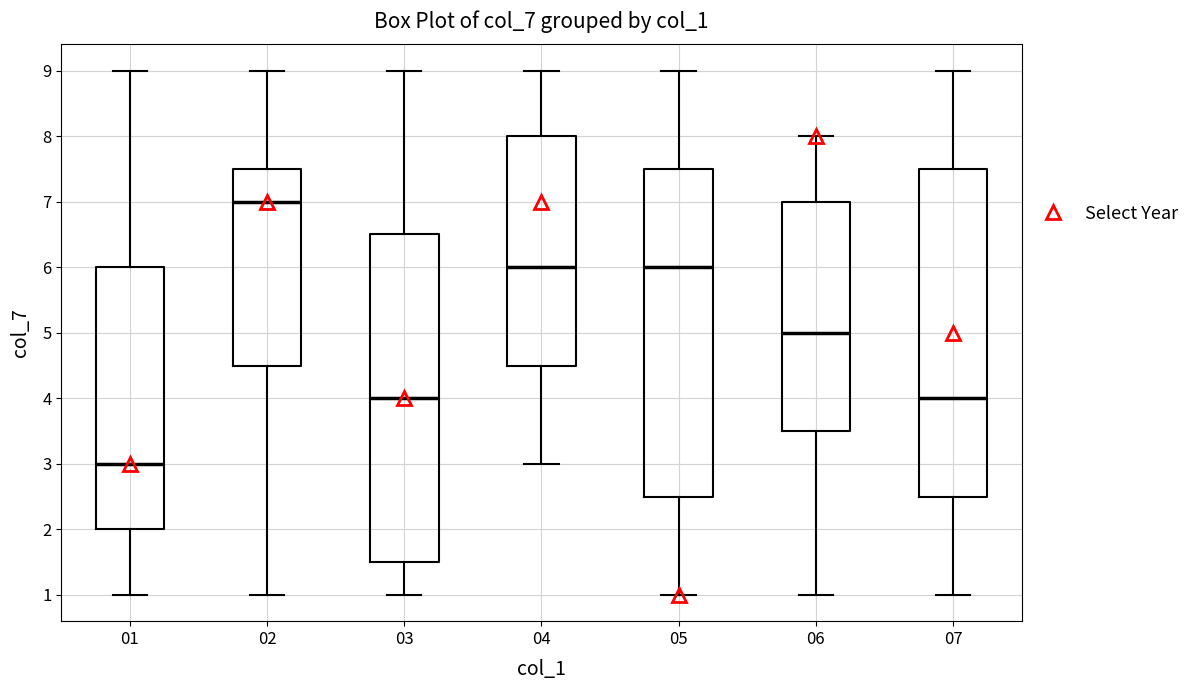

Where does the median line of the box at x = 06 sit on the y-axis? The values are not printed on the chart, so give them approximately, as read against the axis.

5.0